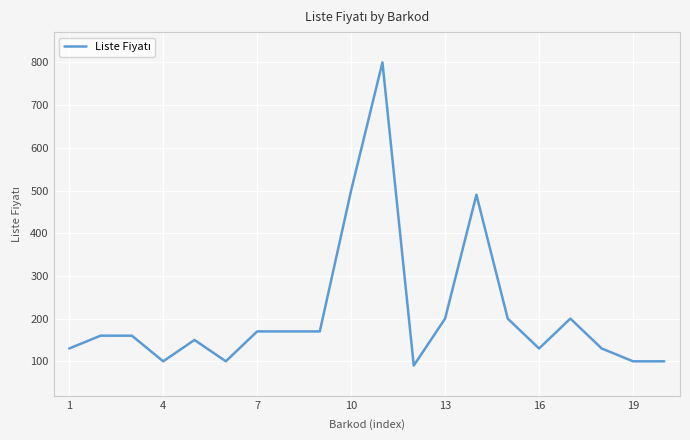

What is the minimum value shown in the chart?

90